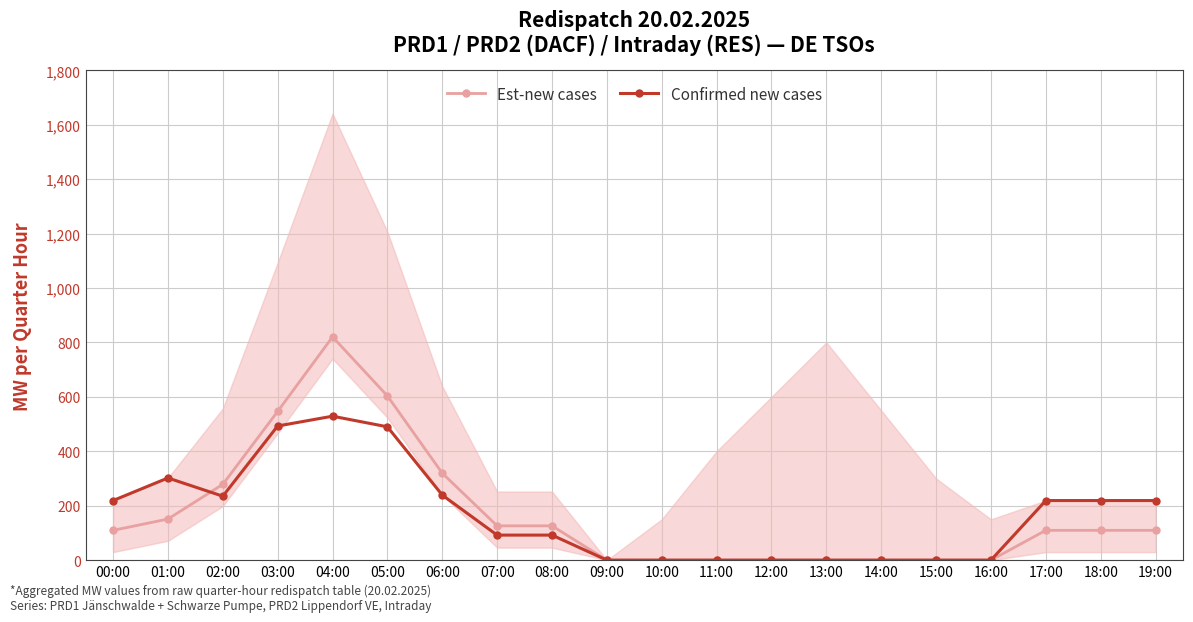

At which label does Est-new cases reach its peak?

04:00